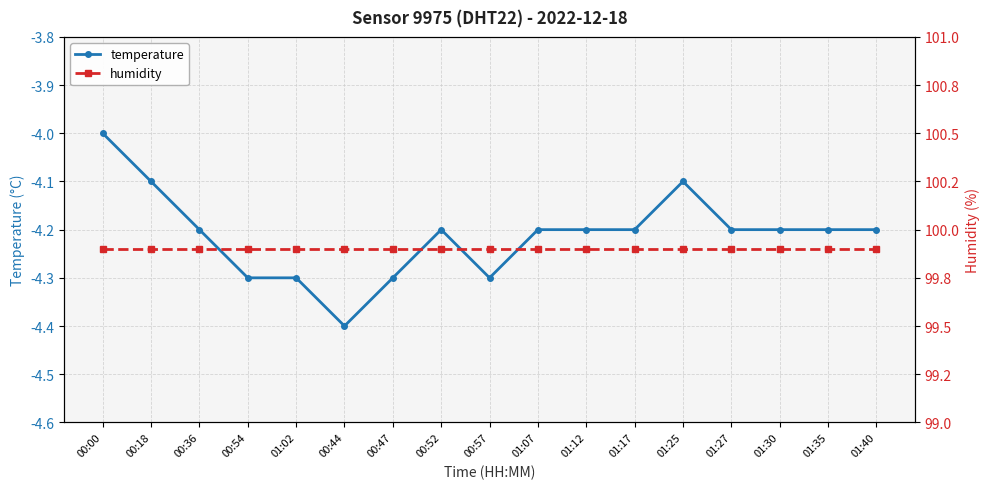

What is the average value of the temperature series?

-4.2